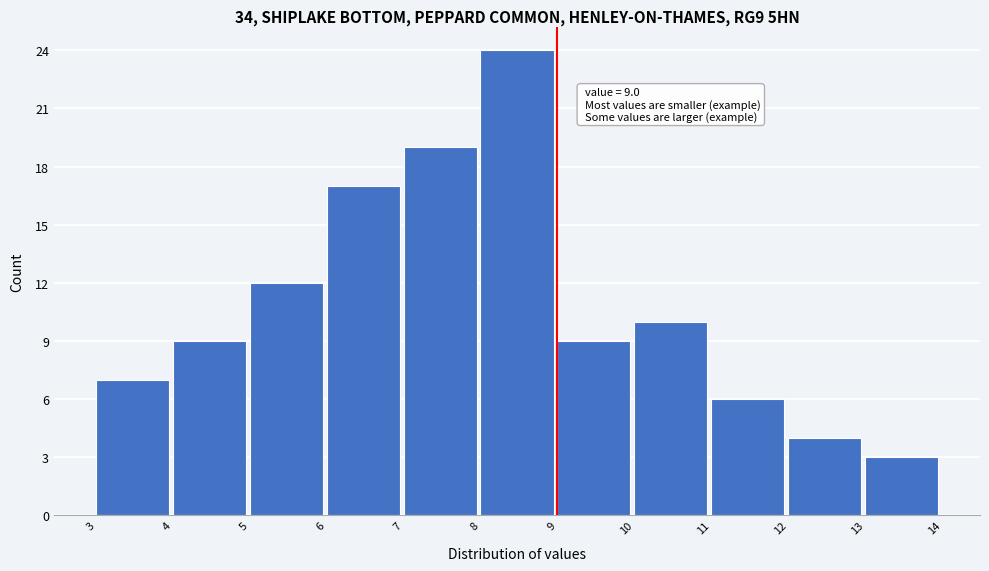

Which range on the x-axis has the tallest bar?

8 to 9